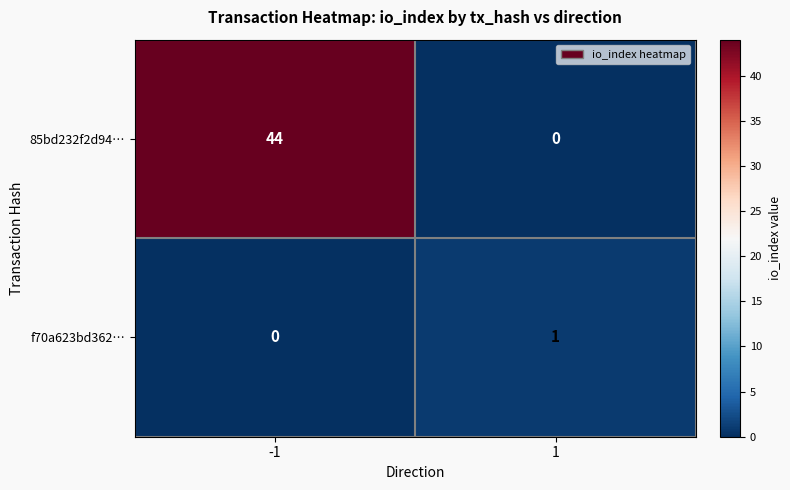

What is the difference between the highest and lowest values at -1?

44